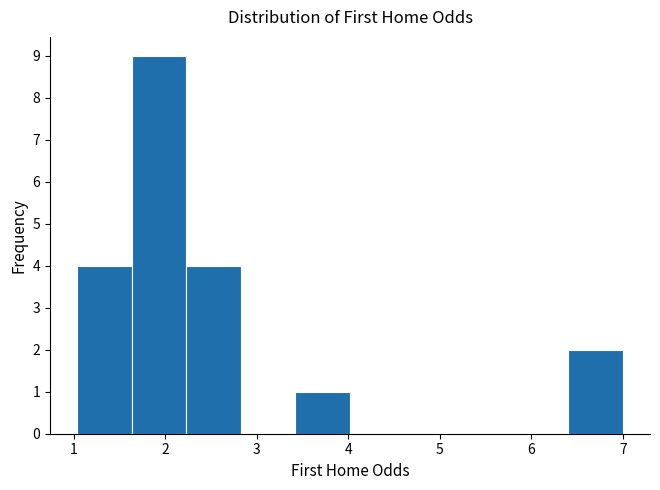

How tall is the bar that spans 3.4 to 4.0 on the x-axis? Neither the bar edges nor the heights are printed on the chart, so give them approximately, as read against the axes.

1